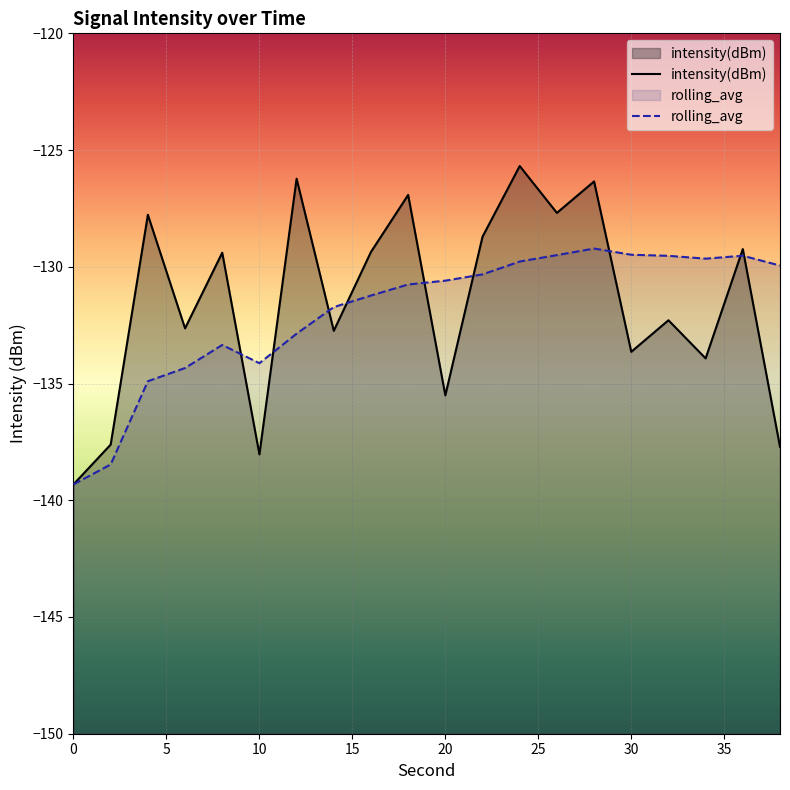

After their last crossing, which series has the higher values: rolling_avg or intensity(dBm)?

rolling_avg